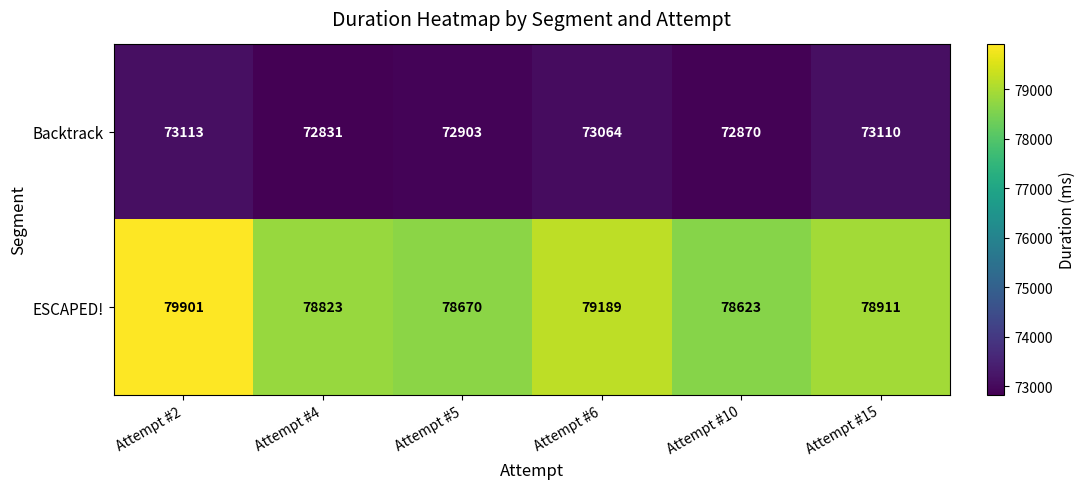

Which category has the highest value in the ESCAPED! series?

Attempt #2